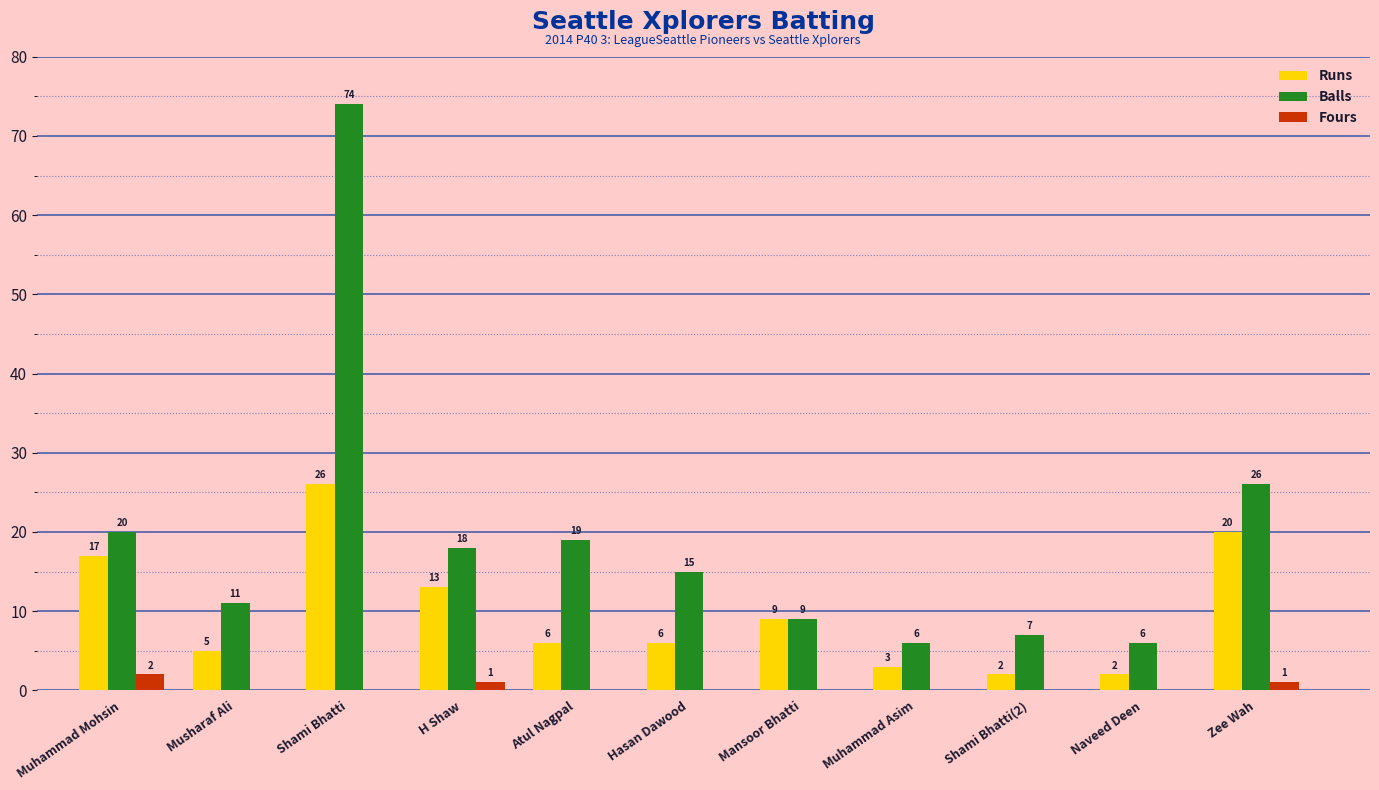

Is the value of Fours at Musharaf Ali greater than the value of Balls at H Shaw?

No